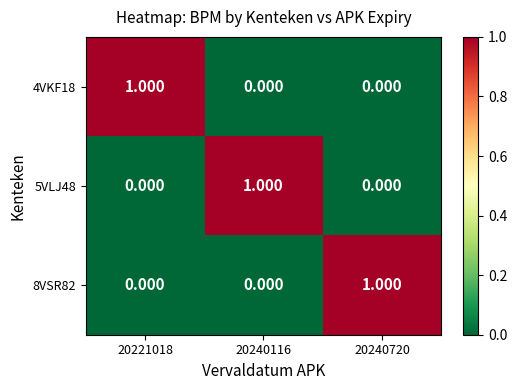

Is the value of 8VSR82 at 20221018 greater than the value of 5VLJ48 at 20240116?

No